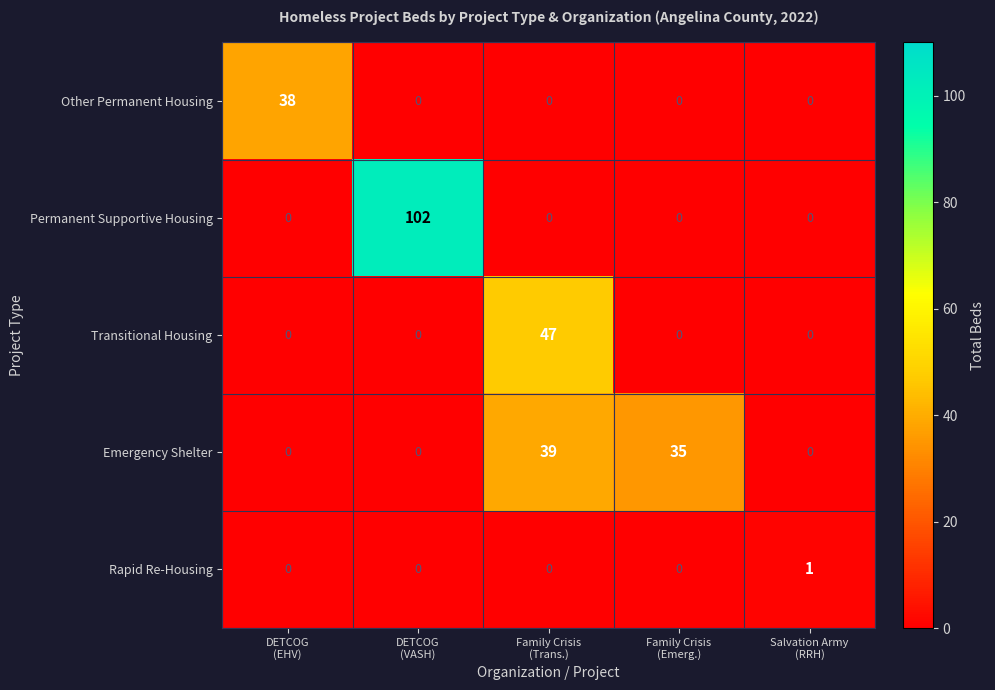

Reading left to right, transcribe all the data shown in this chart.

Other Permanent Housing: 38	0	0	0	0
Permanent Supportive Housing: 0	102	0	0	0
Transitional Housing: 0	0	47	0	0
Emergency Shelter: 0	0	39	35	0
Rapid Re-Housing: 0	0	0	0	1